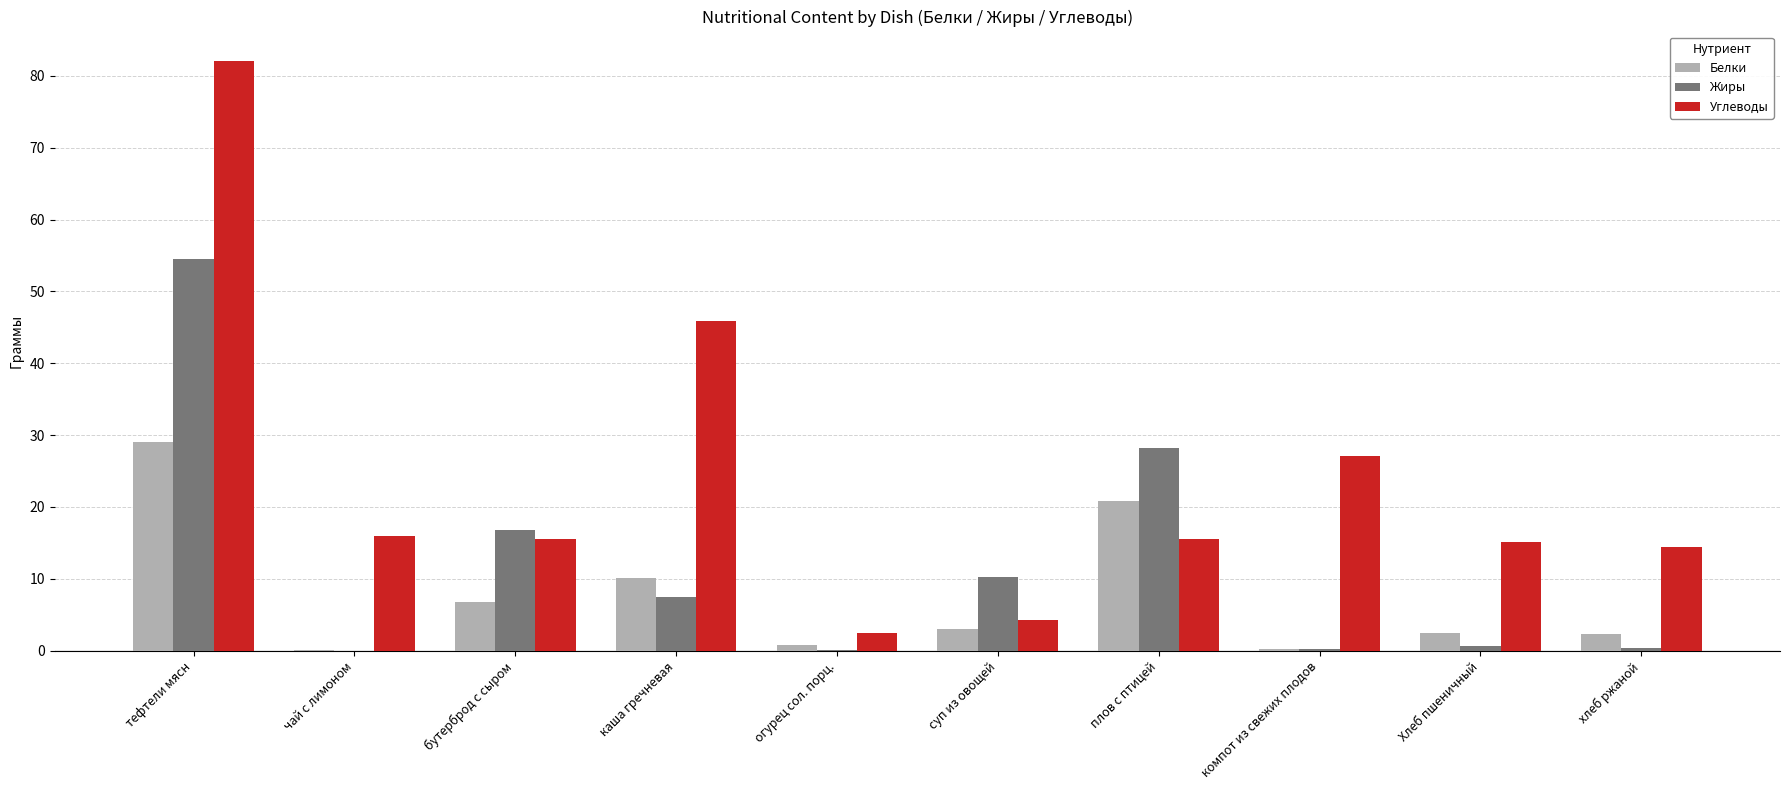

Is it true that Жиры equals 28.2 at плов с птицей?

True